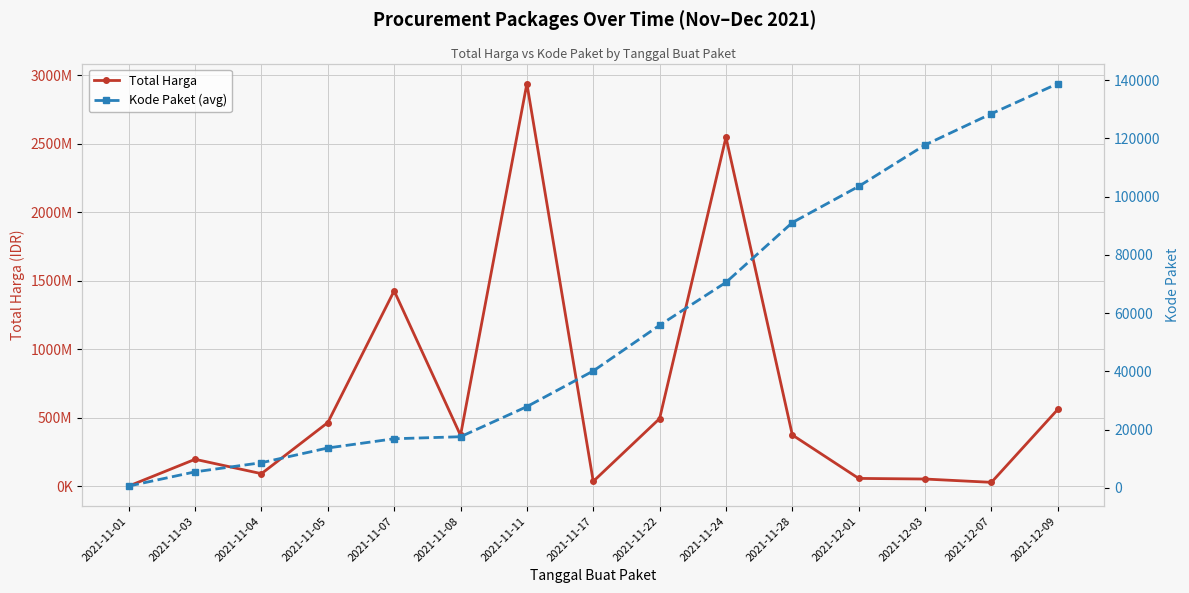

What position from the right is 2021-11-07?

11